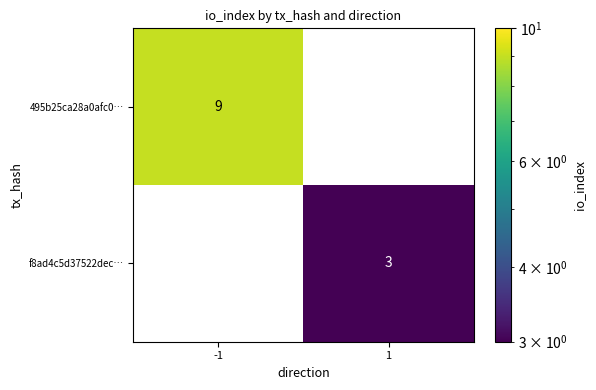

What is the total value across all series at -1?

9